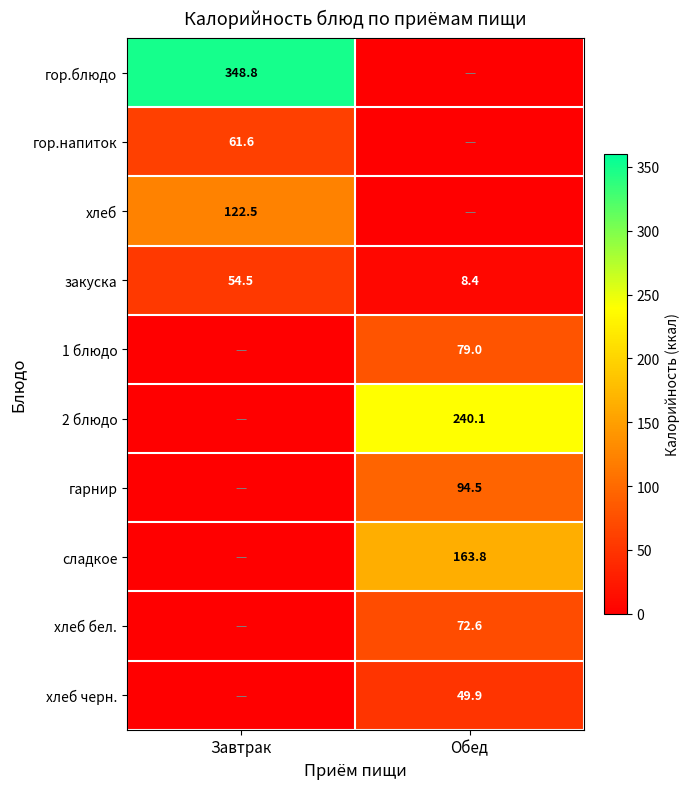

Where does the закуска series first go above 54?

Завтрак